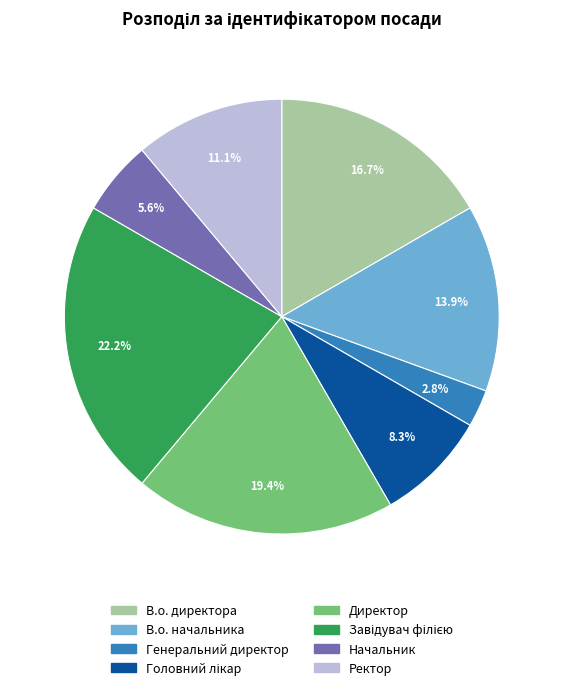

Count the number of slices in the pie.

8